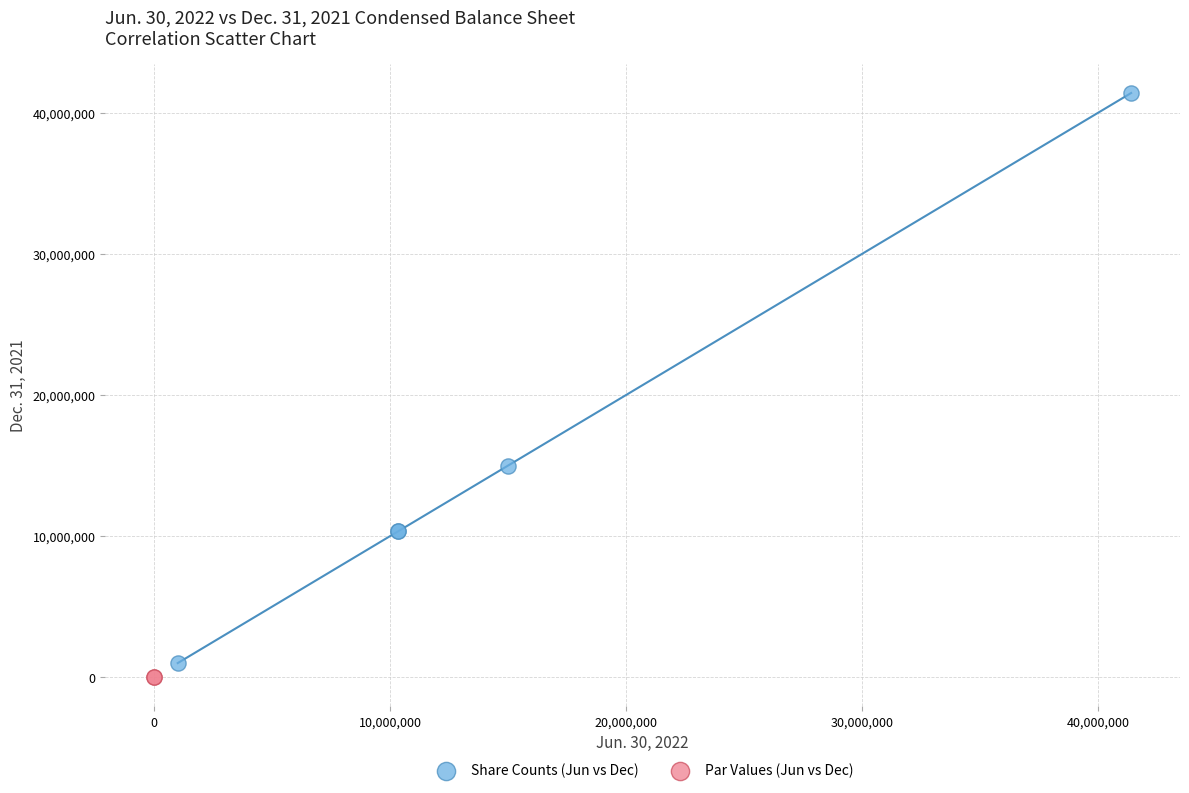

What are all the series names shown in the legend?

Share Counts (Jun vs Dec), Par Values (Jun vs Dec)